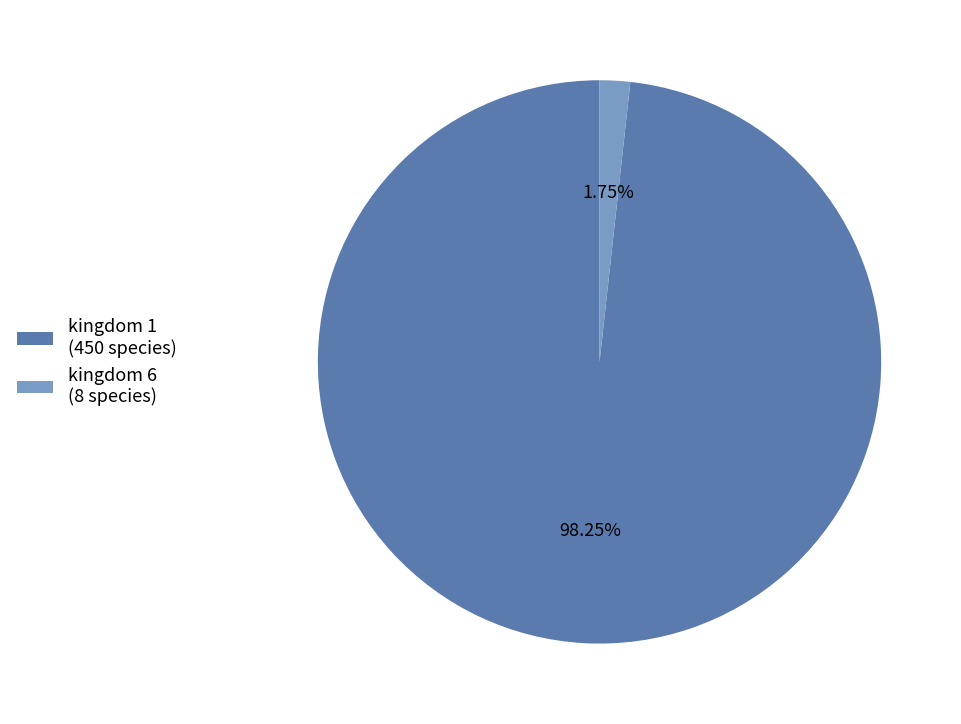

Which slice represents more than half of the pie?

kingdom 1 (450 species)